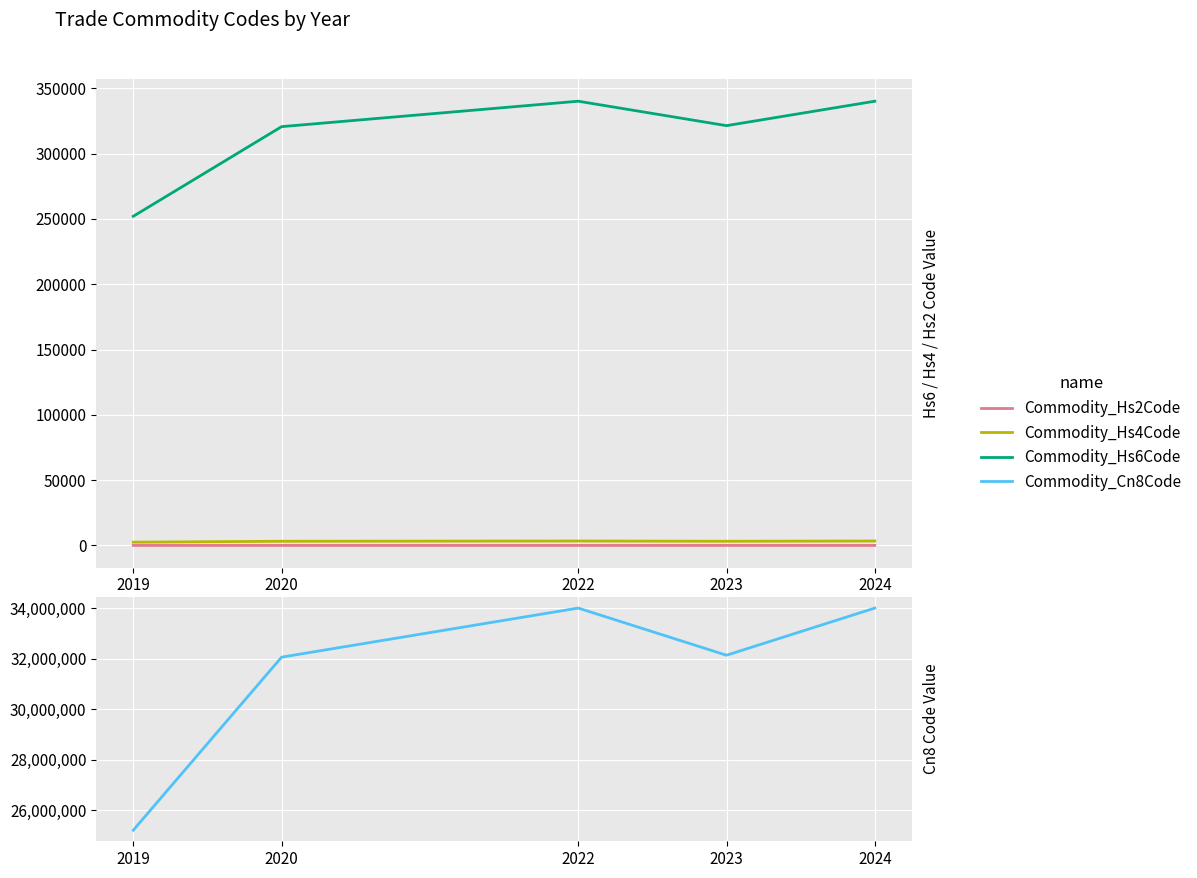

True or false: Commodity_Hs4Code has a value of 4192 at 2023.

False